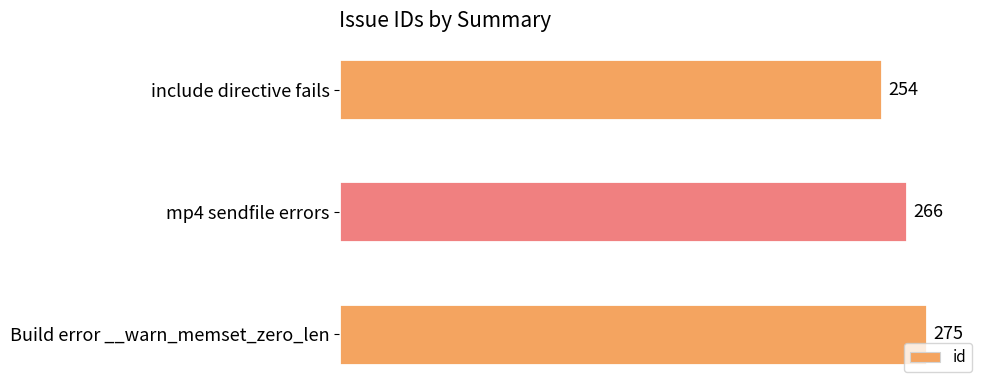

What is the minimum value shown in the chart?

254